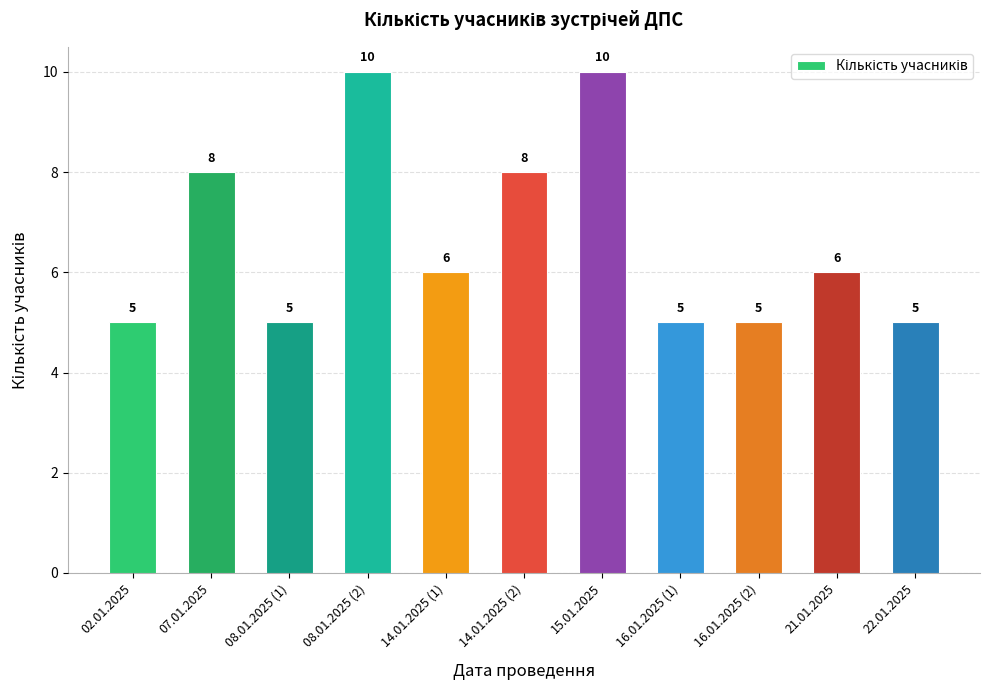

How many values are between 5 and 8?

9